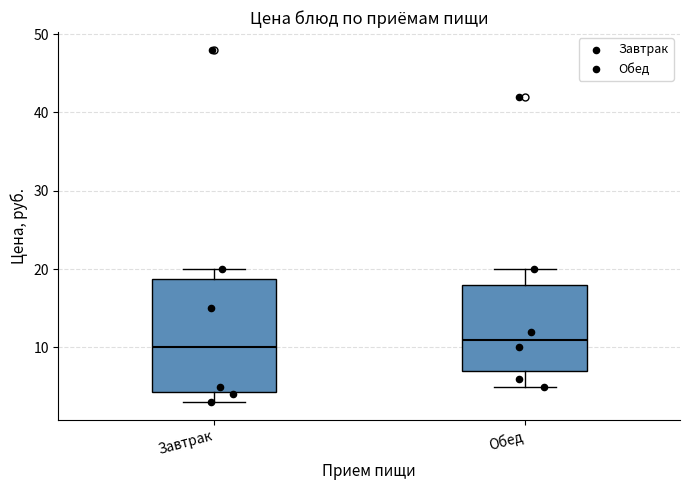

Where is the lower edge of the box for Завтрак on the y-axis? The values are not printed on the chart, so give them approximately, as read against the axis.

4